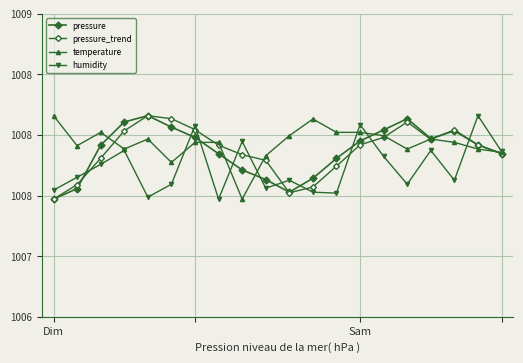

Rank the series by their maximum value, from lowest to highest.

pressure, pressure_trend, temperature, humidity